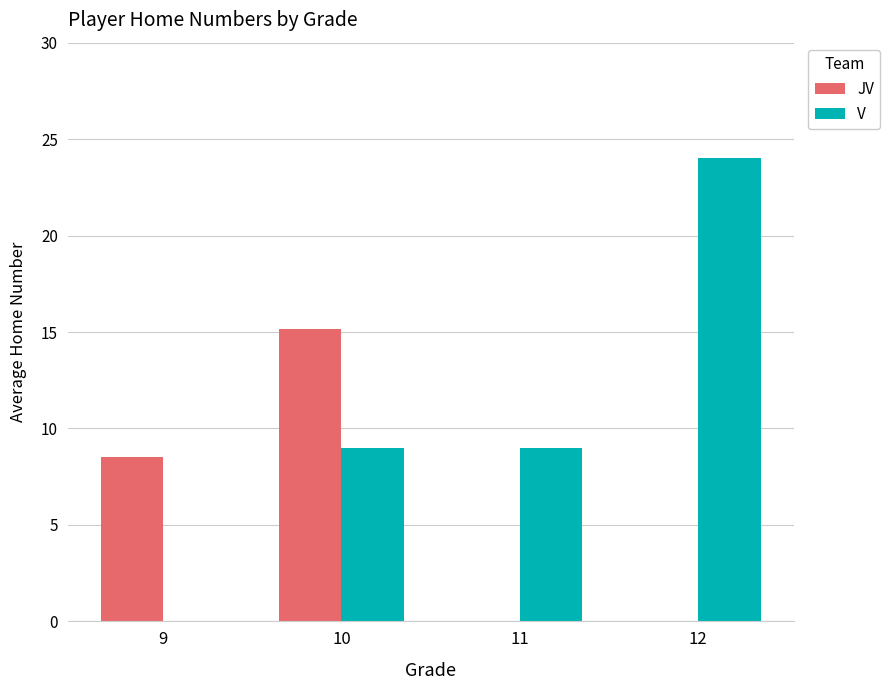

Is it true that JV equals 9.9 at 11?

False